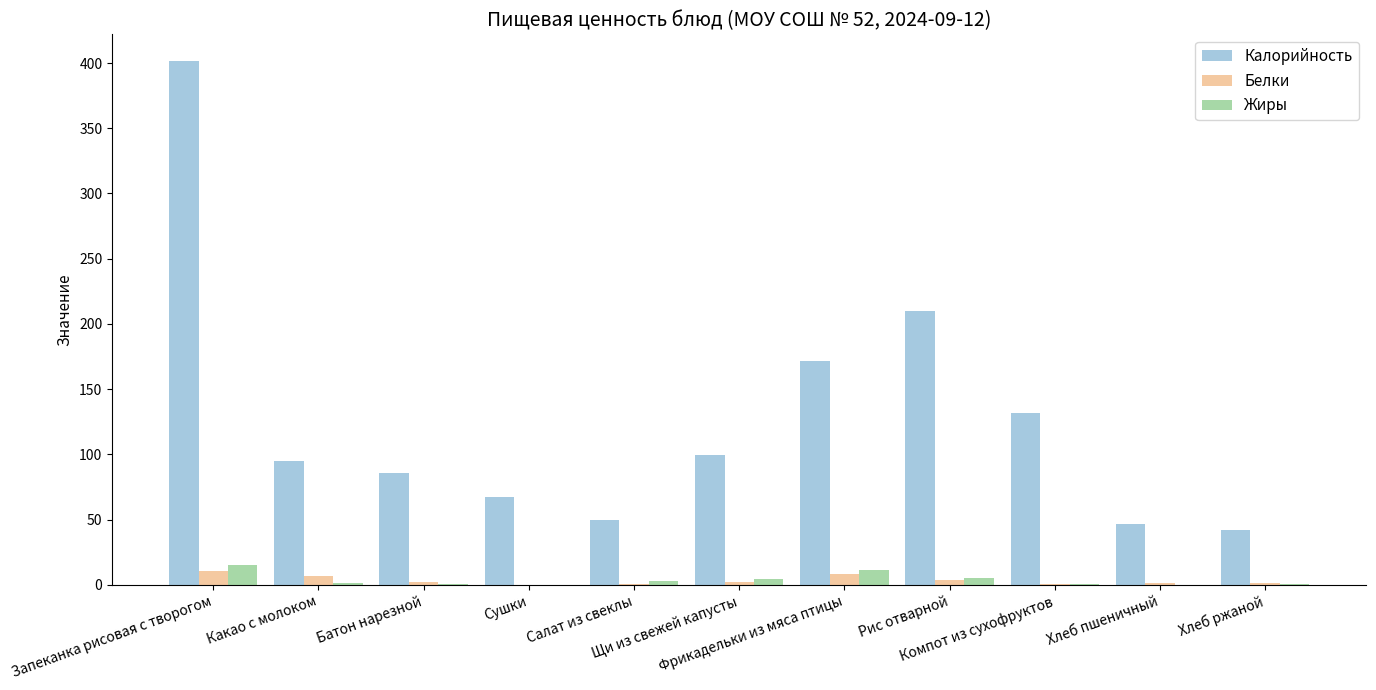

Where does the Белки series first go above 2?

Запеканка рисовая с творогом